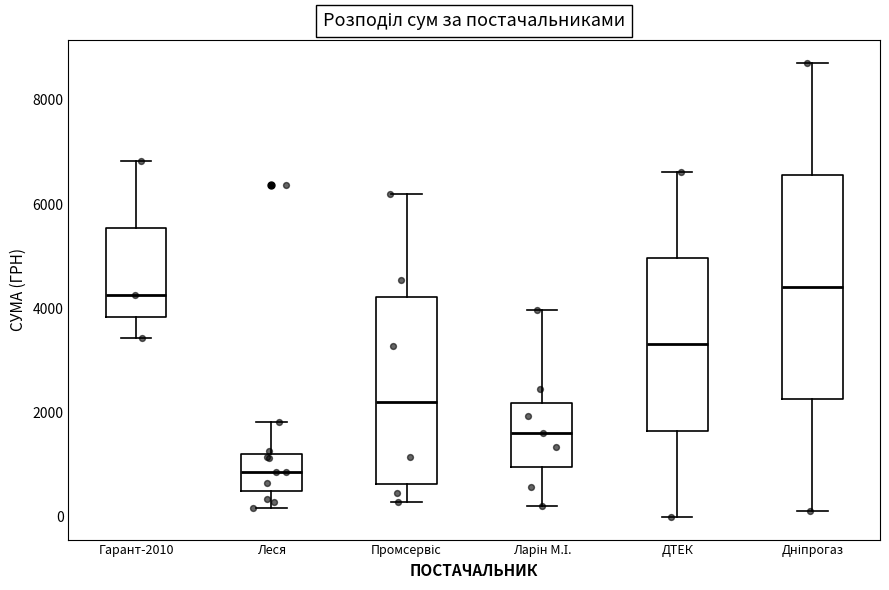

Reading left to right, read every box against the y-axis: the position of its median line, the range the box covers, and the ends of its whiskers. The values are not printed on the chart, so give them approximately, as read against the axis.

Гарант-2010: median 4200, box 3800 to 5600, whiskers 3400 to 6800
Леся: median 800, box 400 to 1200, whiskers 200 to 1800
Промсервіс: median 2200, box 600 to 4200, whiskers 200 to 6200
Ларін М.І.: median 1600, box 1000 to 2200, whiskers 200 to 4000
ДТЕК: median 3400, box 1600 to 5000, whiskers 0 to 6600
Дніпрогаз: median 4400, box 2200 to 6600, whiskers 200 to 8800